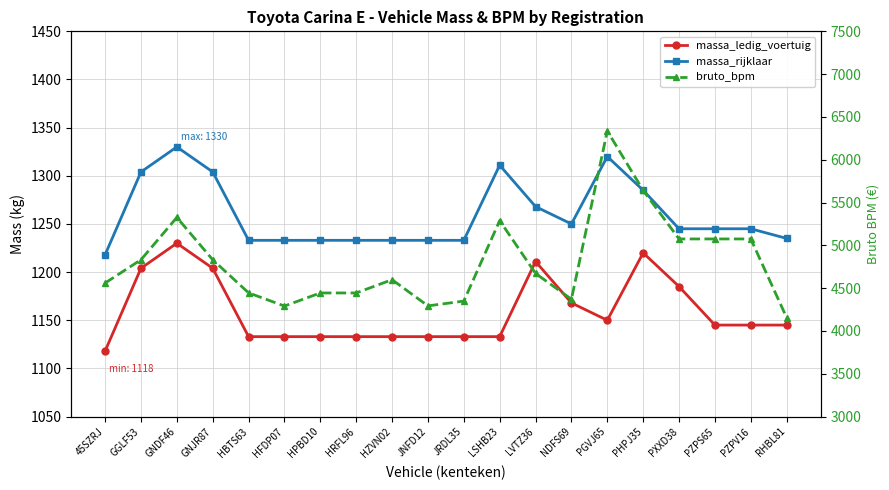

True or false: massa_rijklaar has a value of 2281 at PHPJ35.

False